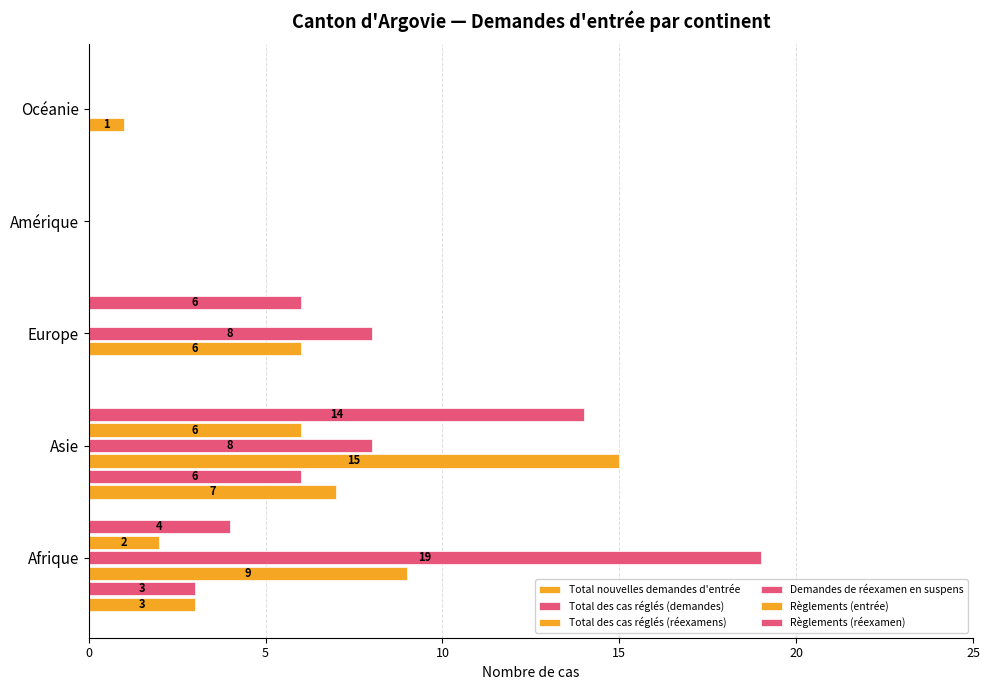

Count the number of categories in the chart.

5